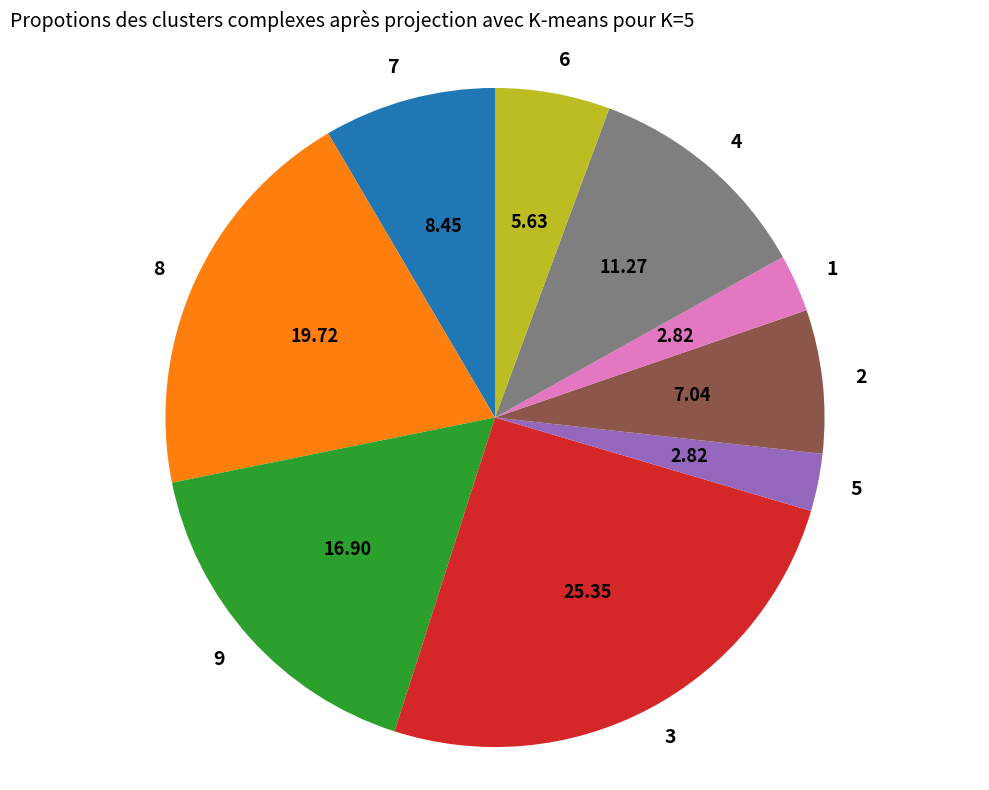

Count the number of slices in the pie.

9